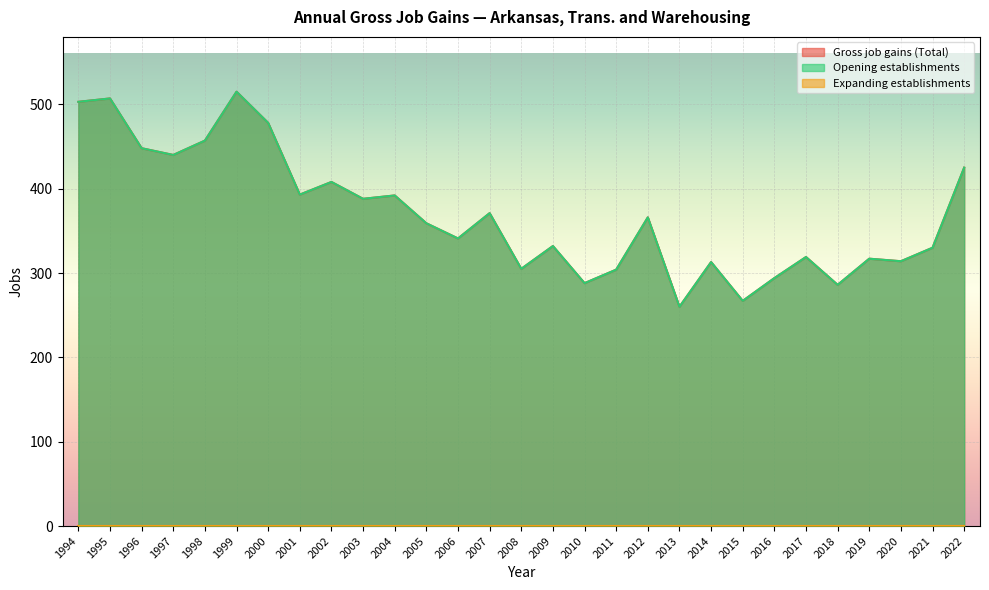

Which series has the largest total across all categories?

Gross job gains (Total)